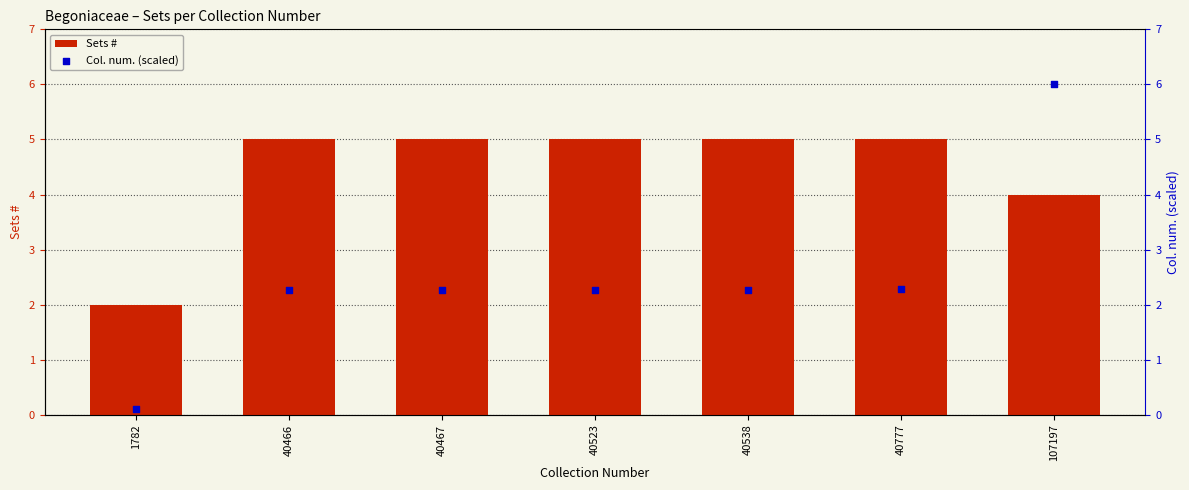

Which series has the largest Y range (max minus min)?

Col. num. (scaled)